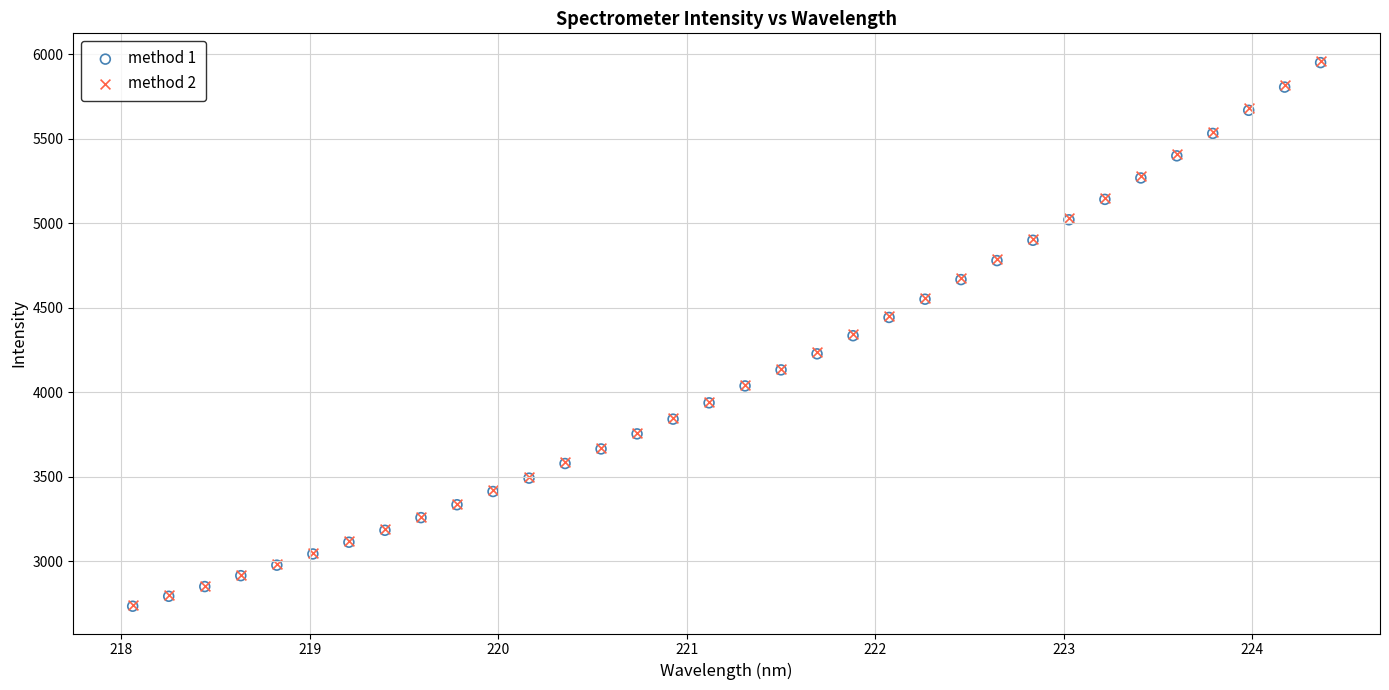

Which series has the largest Y range (max minus min)?

method 2